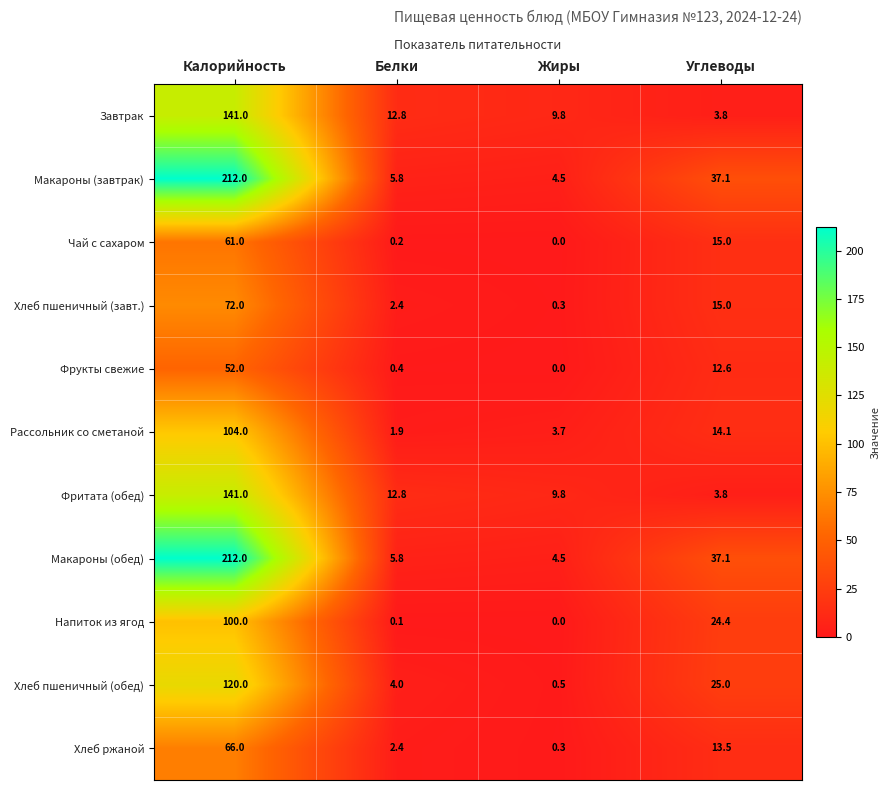

What is the maximum value shown in the chart?

212.0